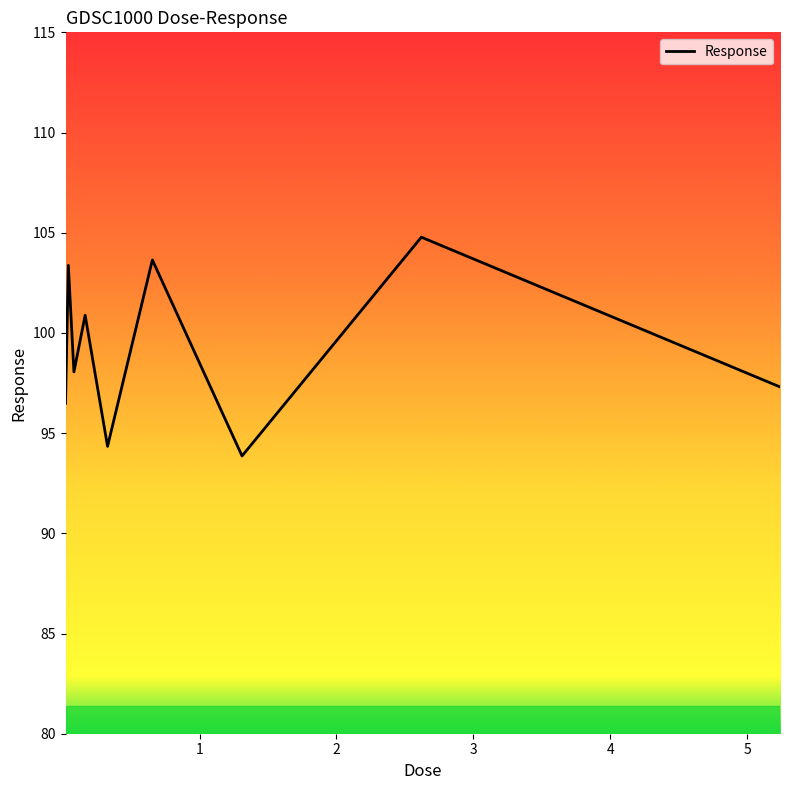

What is the greatest value displayed?

104.8